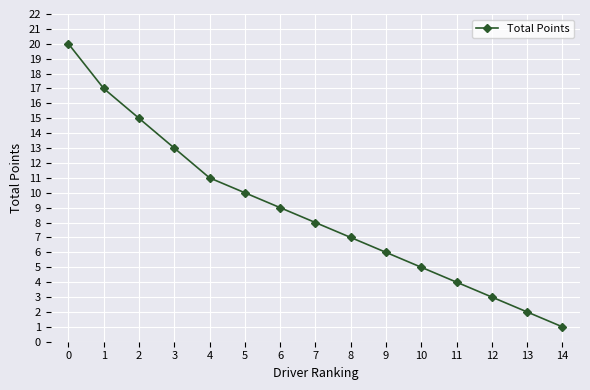

Between 3 and 1, which is larger?

1